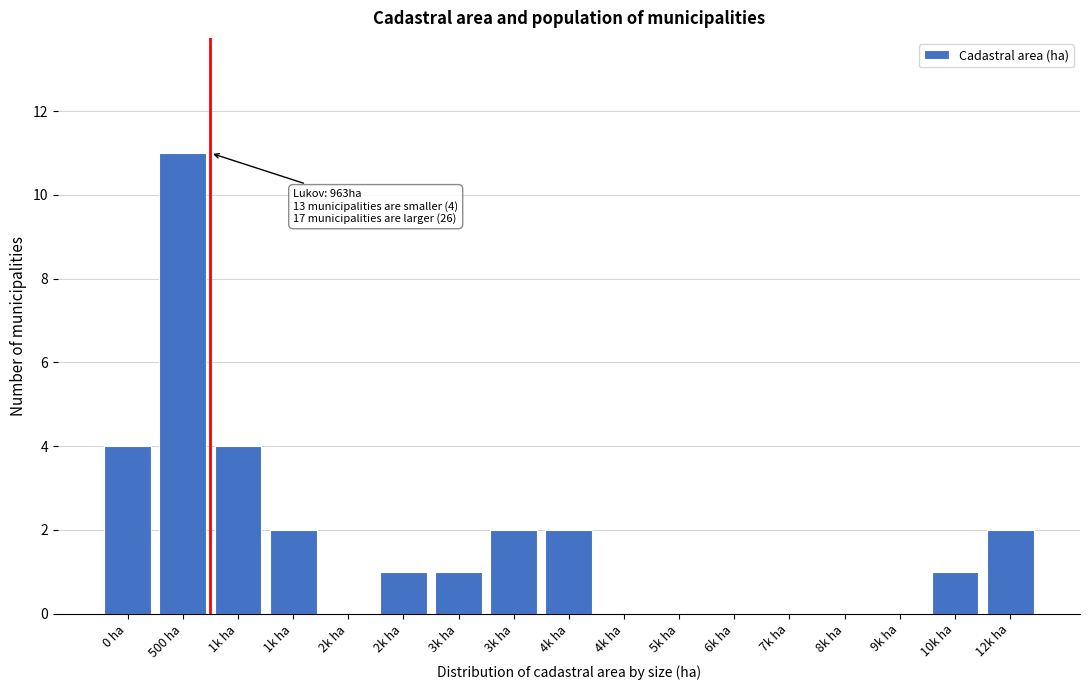

Are the bars horizontal?

No